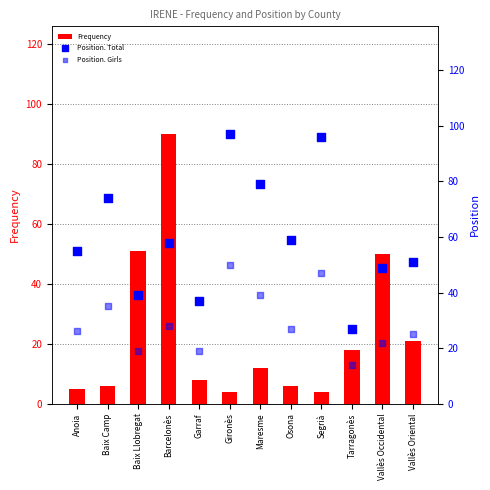

At how many categories does at least one series exceed 69?

5